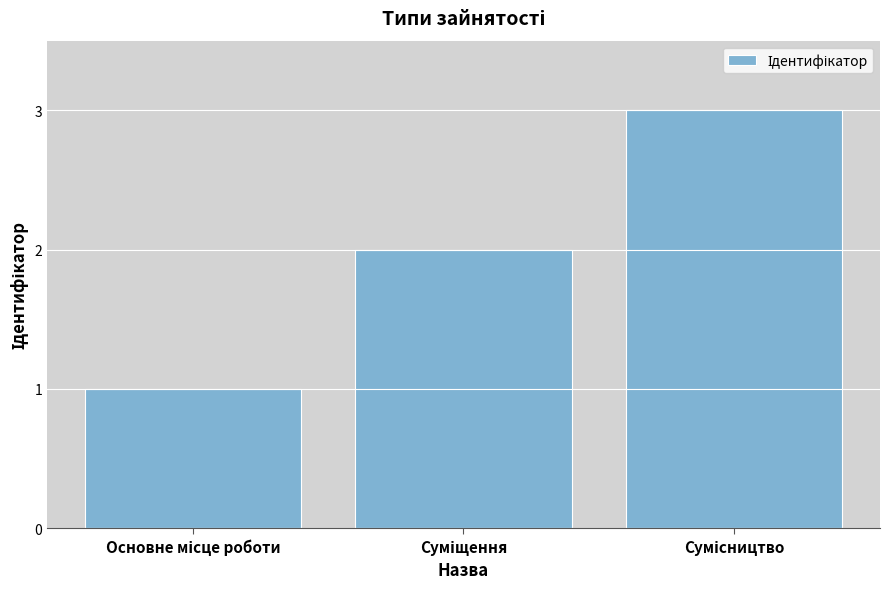

What is the difference between the maximum and second lowest values?

1